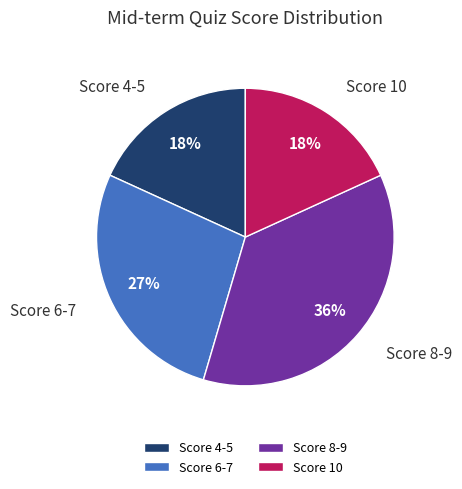

Count the number of slices in the pie.

4